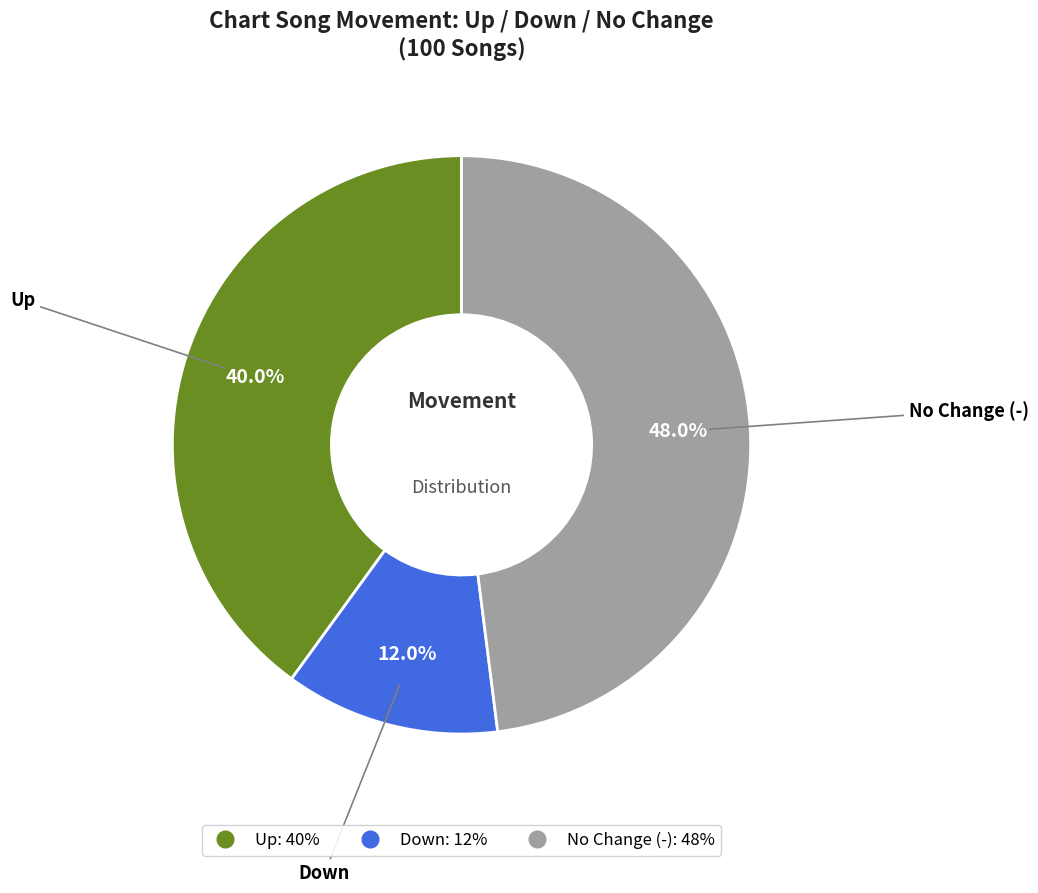

Is there any slice that represents more than half of the pie?

No